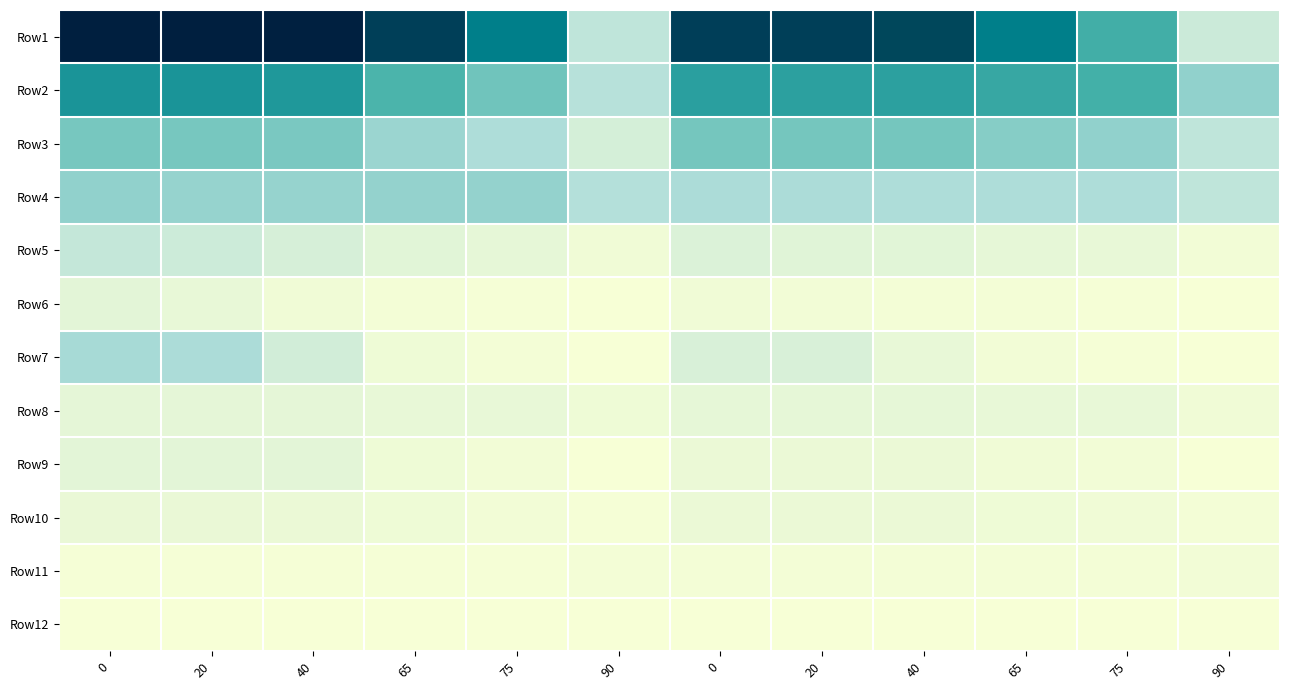

What is the total value across all series at 20?

8.5